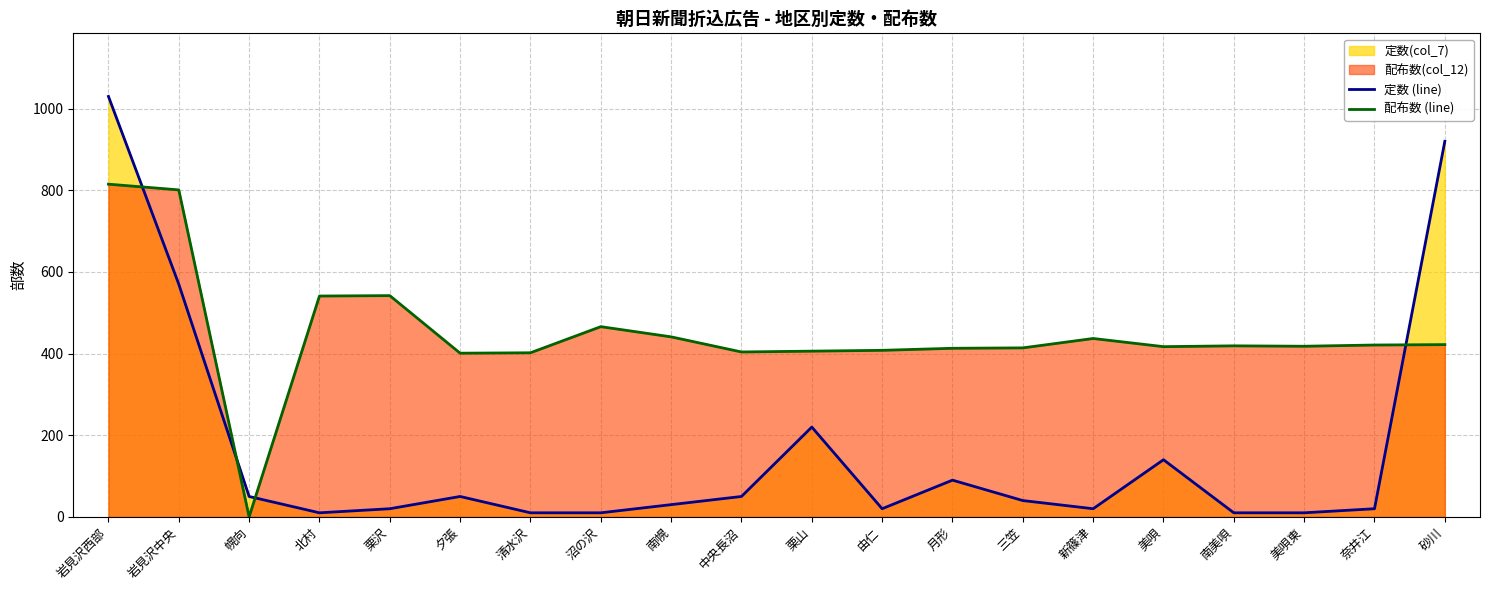

What is the difference between the highest and lowest values at 幌向?

50